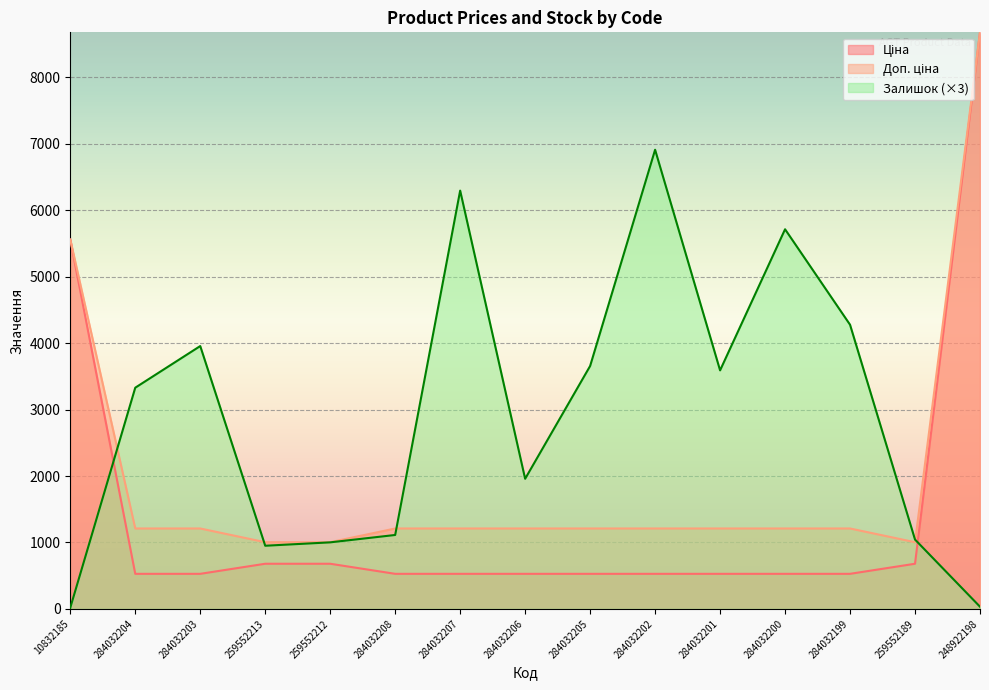

List the labels in order of Залишок value, smallest first.

10832185, 248922198, 259552213, 259552212, 259552189, 284032208, 284032206, 284032204, 284032201, 284032205, 284032203, 284032199, 284032200, 284032207, 284032202